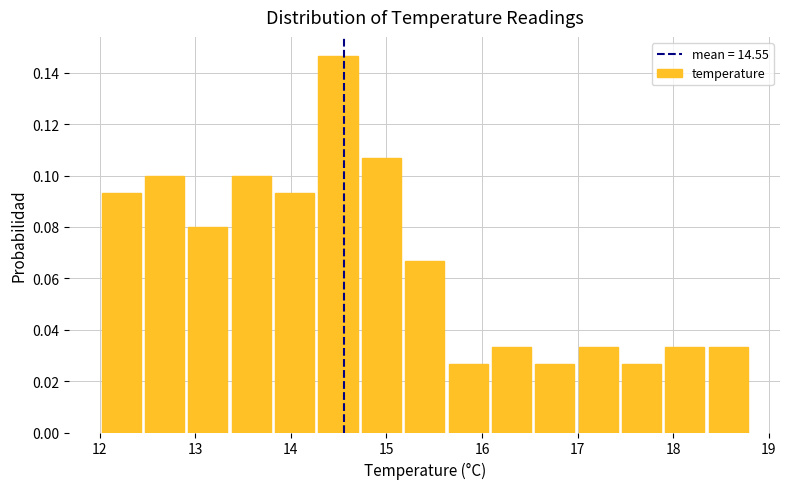

Which range on the x-axis has the tallest bar?

14.3 to 14.7